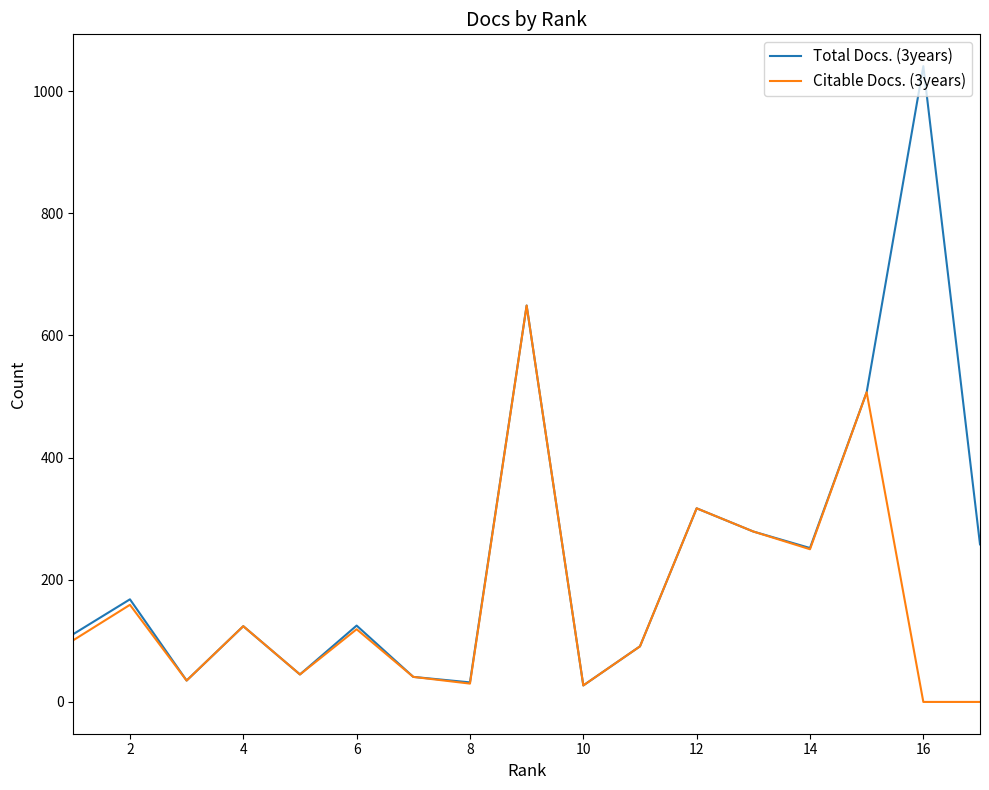

Does the chart have visible grid lines?

No